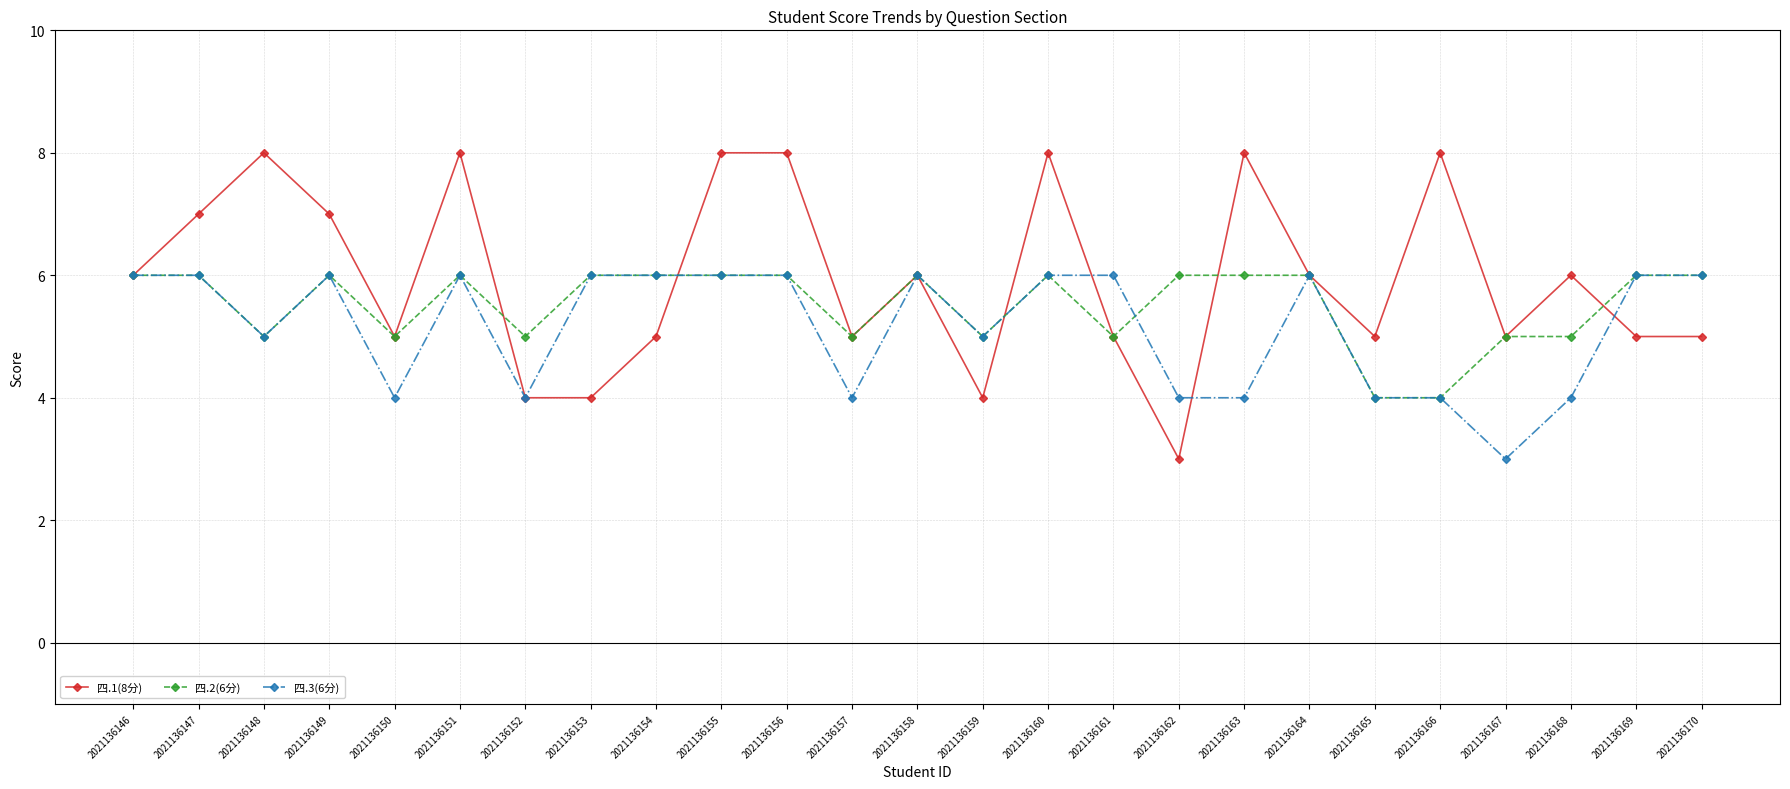

True or false: 四.2(6分) has more than 2 interior local peaks.

True